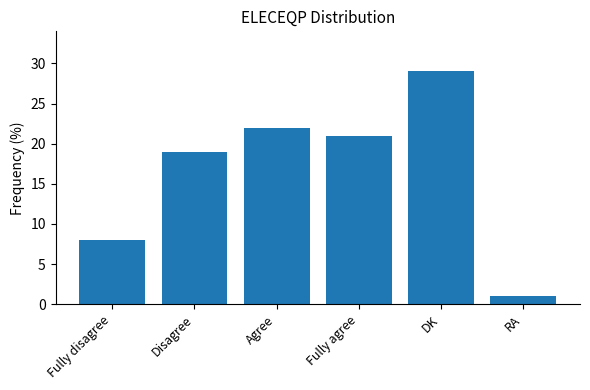

What is the label of the 1st bar from the right?

RA